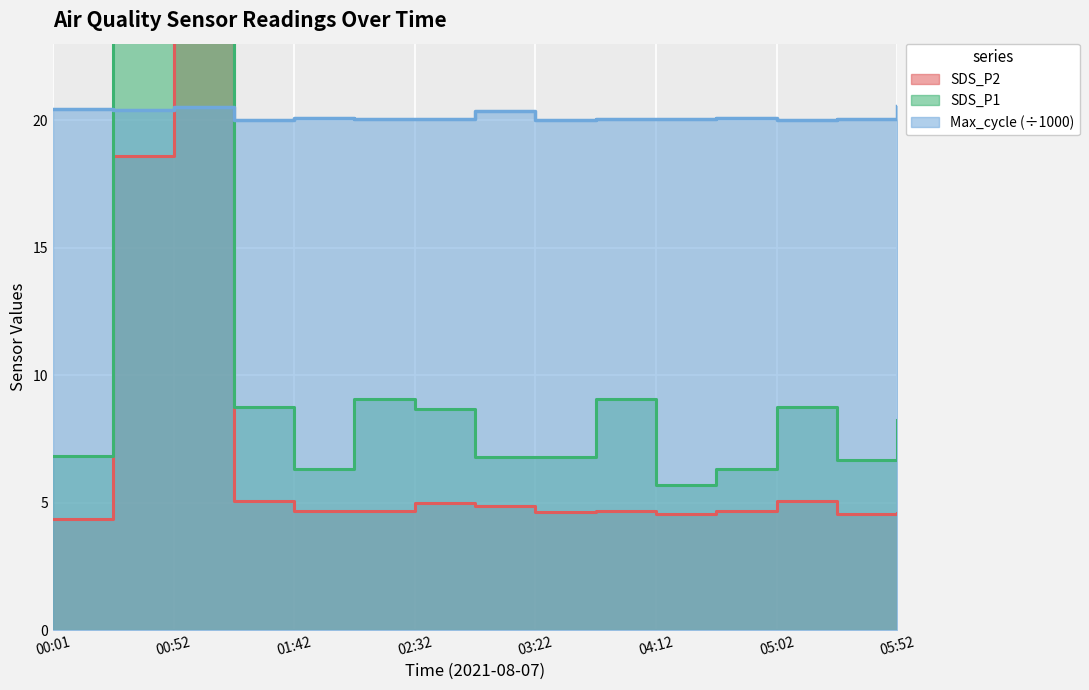

What is the difference between the maximum and minimum values in the Max_cycle series?

0.5